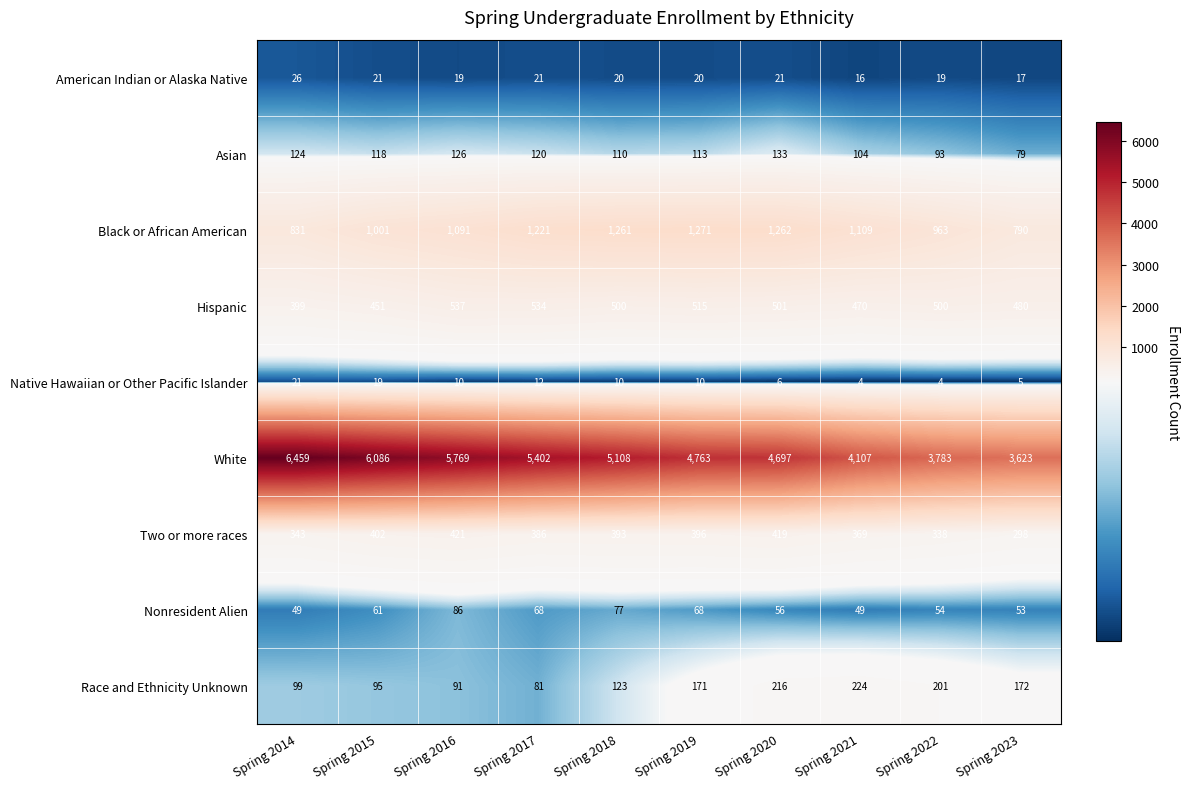

Which series has the widest spread of values?

White